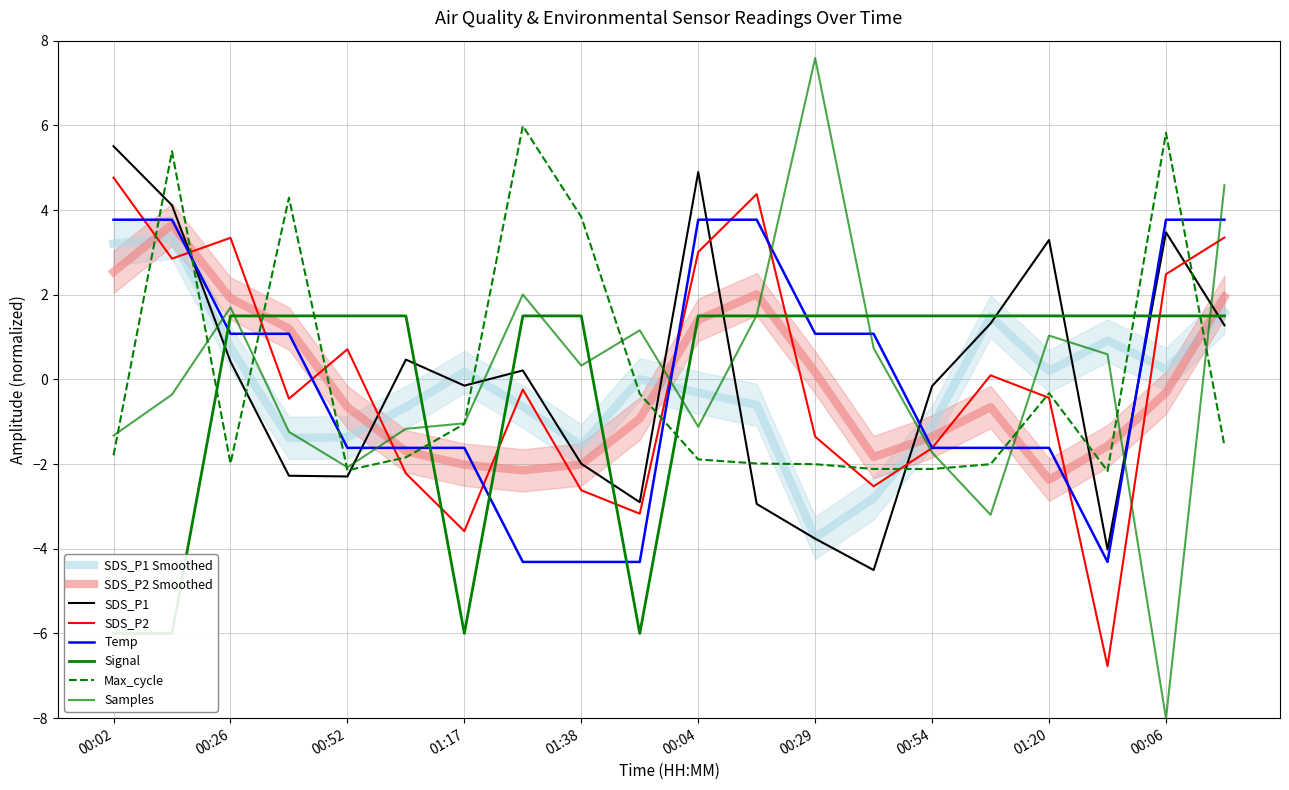

How many intersections are there between Samples and Temp?

9